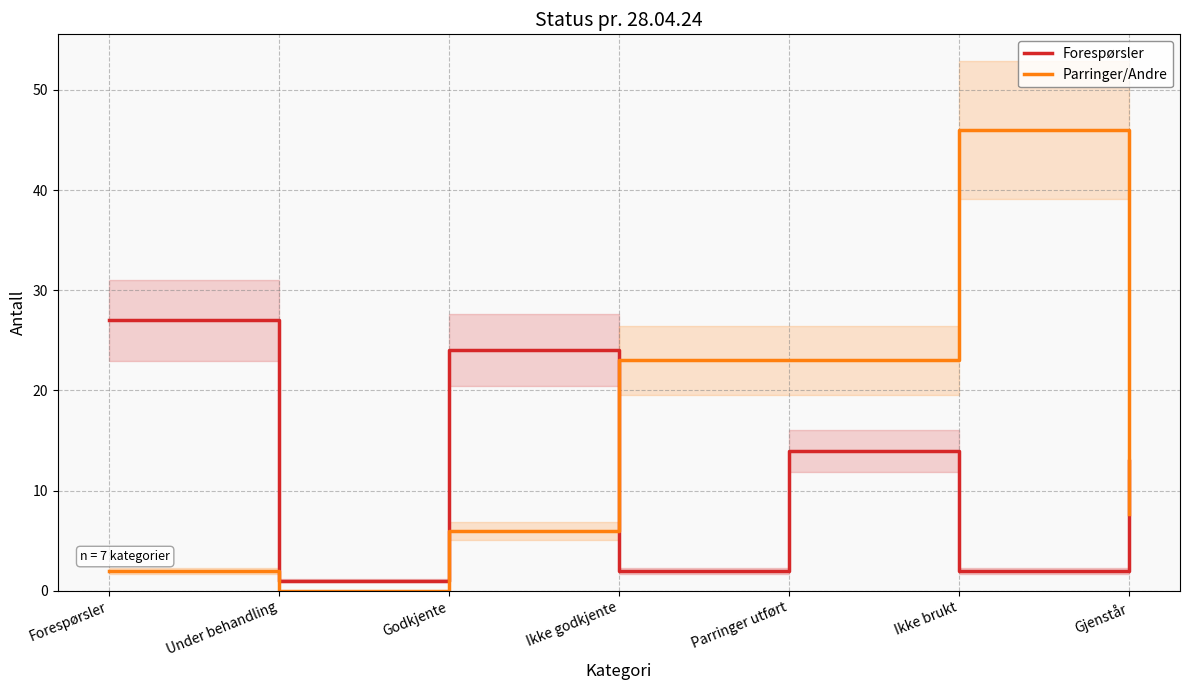

After their last crossing, which series has the higher values: Forespørsler or Parringer/Andre?

Forespørsler